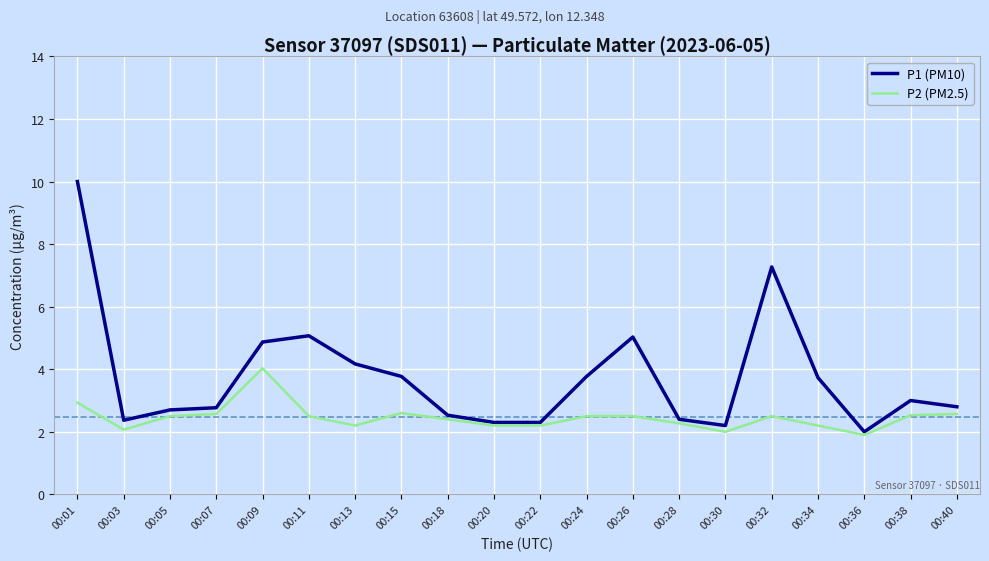

At which category is the sum across all series the highest?

00:01